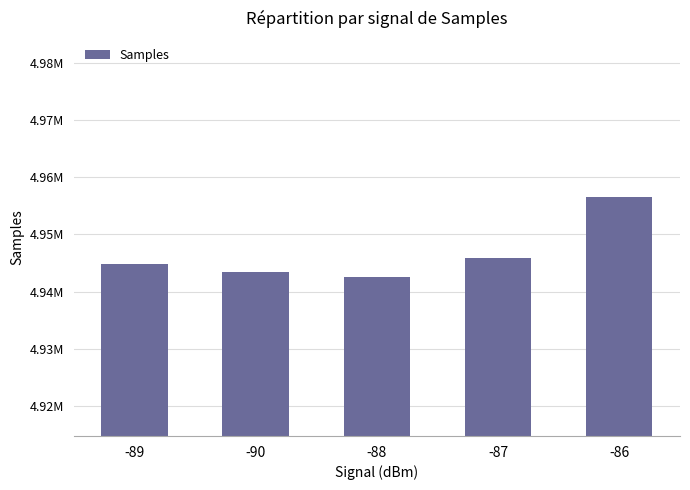

Does the chart contain any negative values?

No